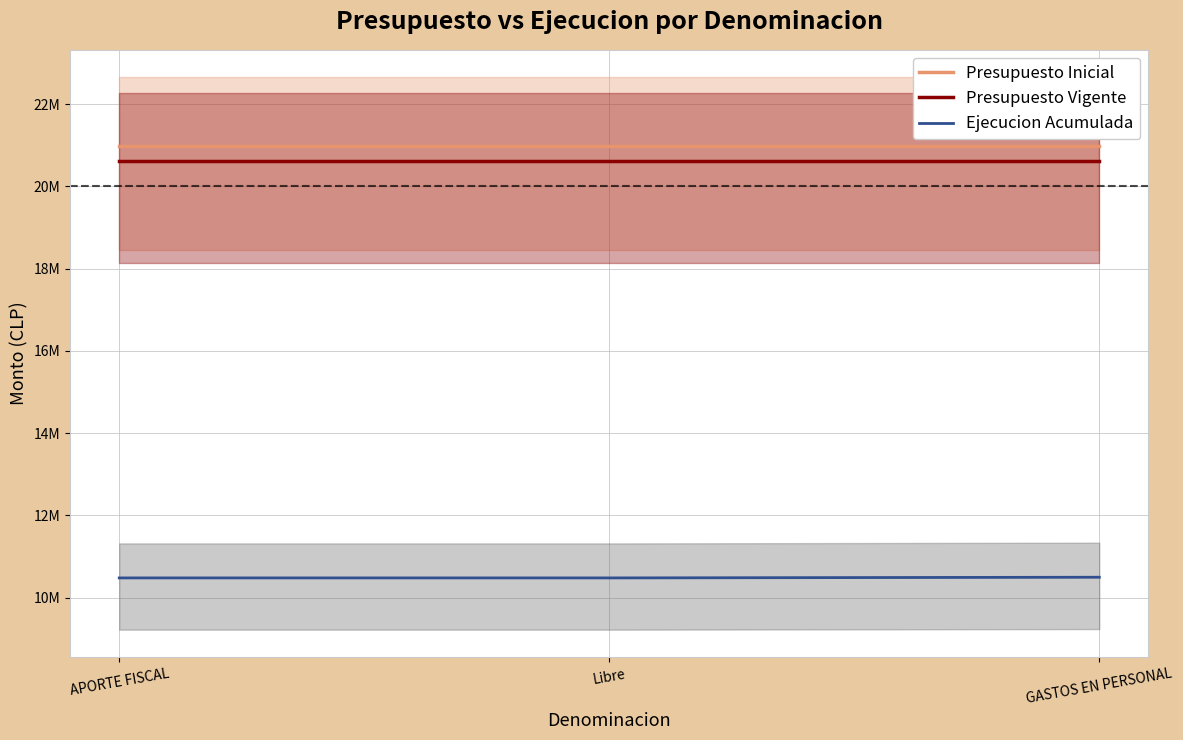

Which category has the highest value in the Ejecucion Acumulada series?

GASTOS EN PERSONAL